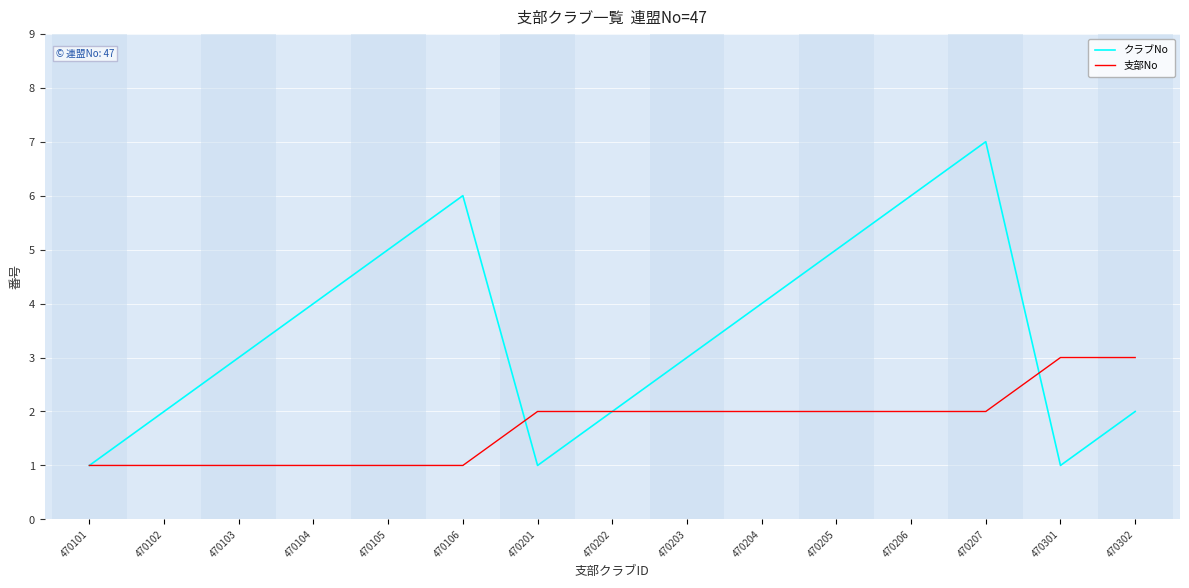

Rank the series by their maximum value, from highest to lowest.

クラブNo, 支部No